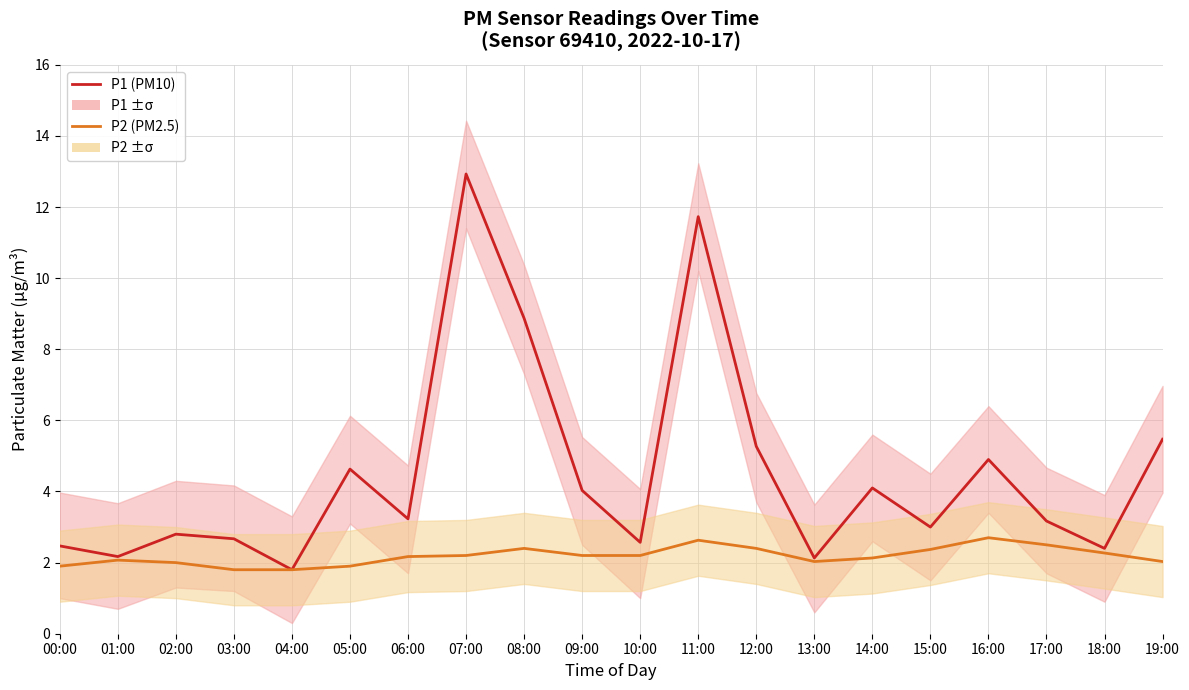

What is the average value of the P1 series?

4.5